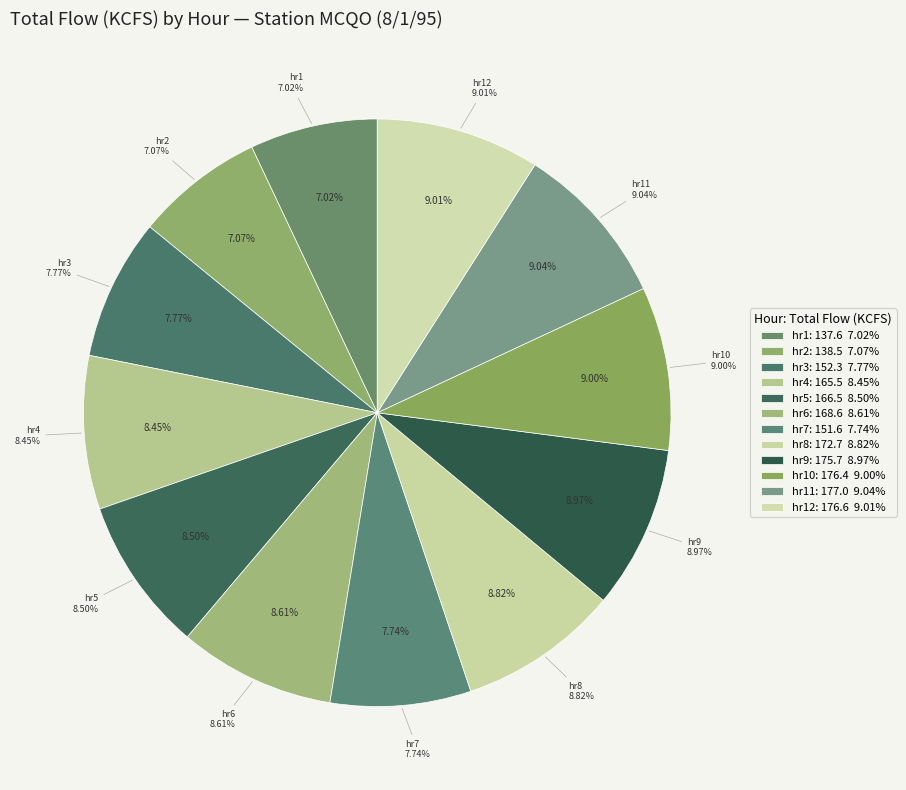

Does 9 account for over 50% of the chart?

No